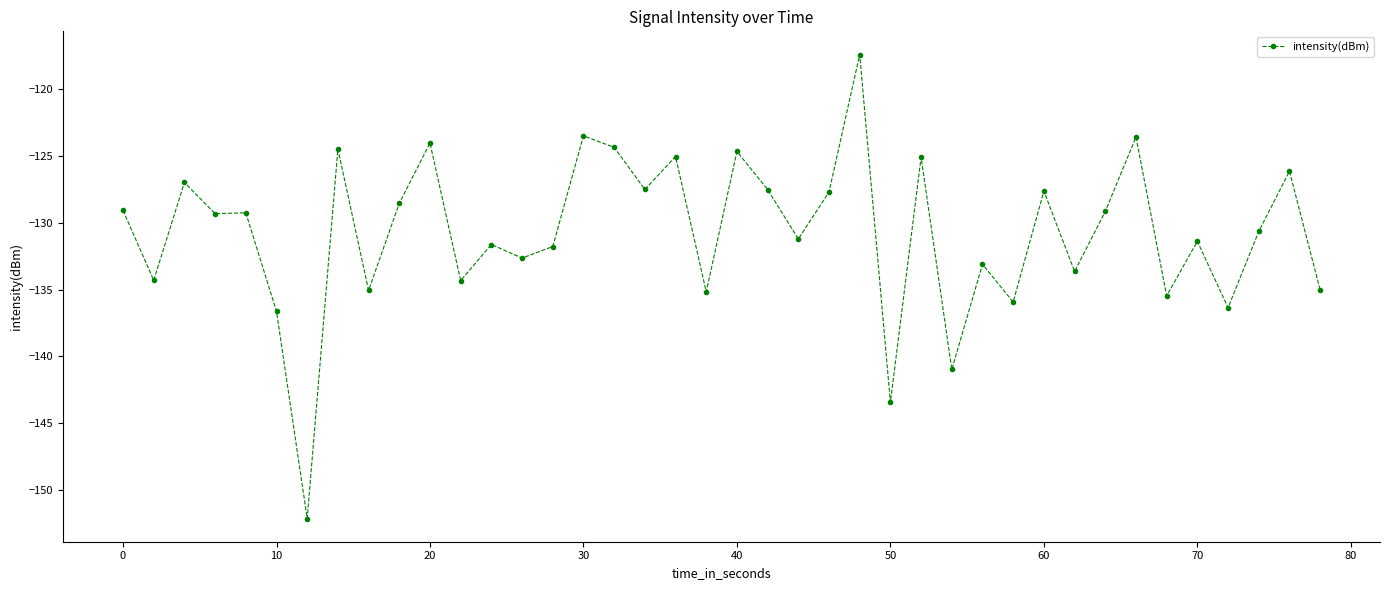

What is the difference between the second highest and minimum values?

28.7